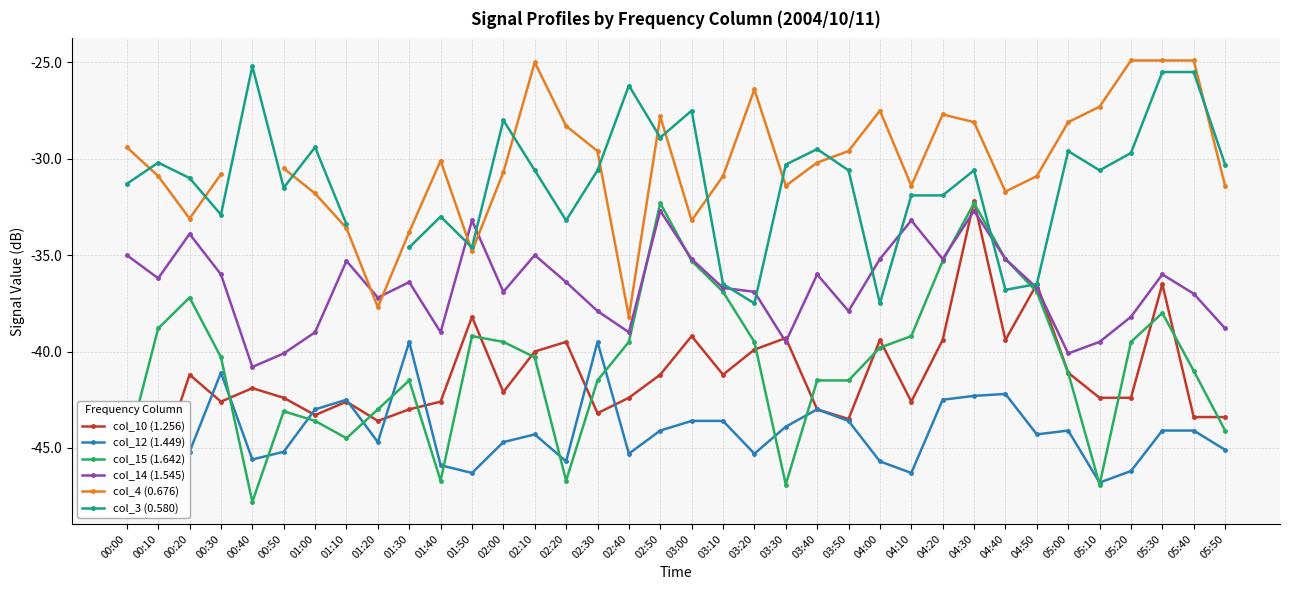

What are all the series names shown in the legend?

col_10 (1.256), col_12 (1.449), col_15 (1.642), col_14 (1.545), col_4 (0.676), col_3 (0.580)